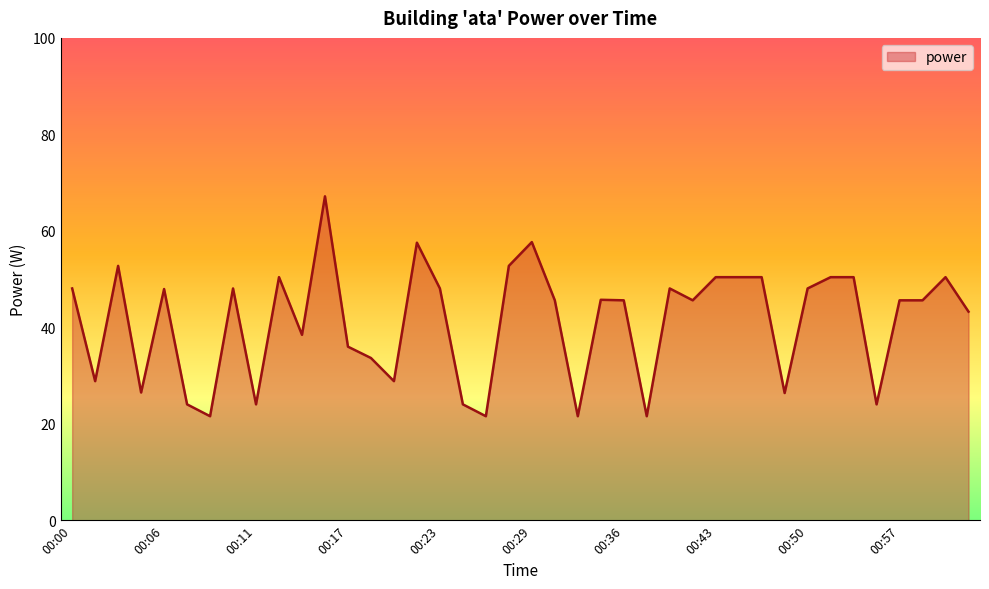

What is the greatest value displayed?

67.2